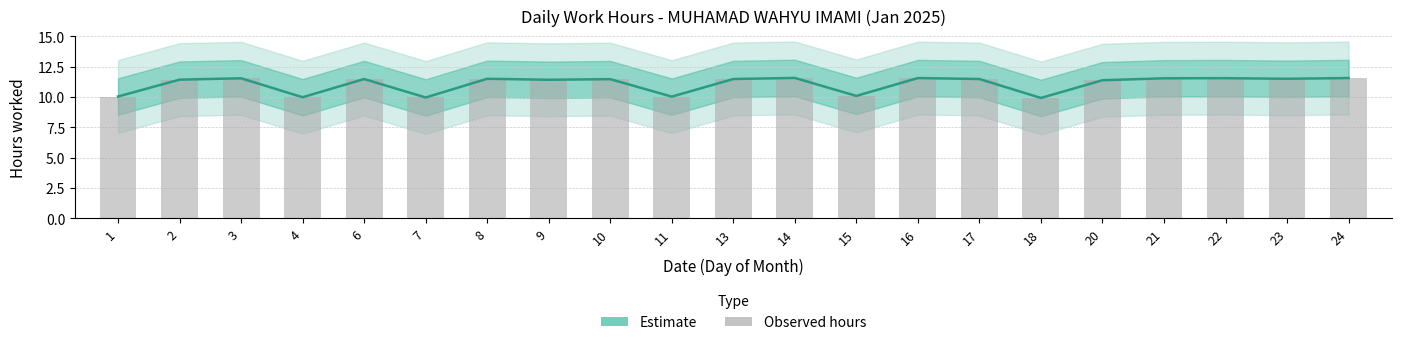

Which category has the lowest value in the Estimate series?

18